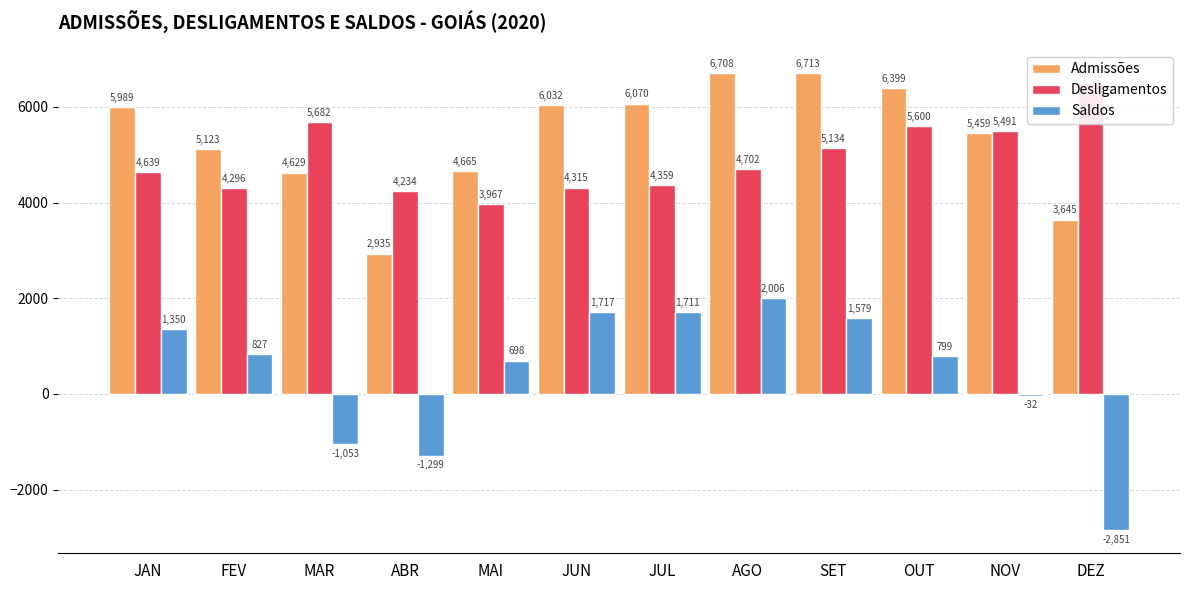

Reading right to left, what are all the values shown in this chart?

Admissões: DEZ=3645	NOV=5459	OUT=6399	SET=6713	AGO=6708	JUL=6070	JUN=6032	MAI=4665	ABR=2935	MAR=4629	FEV=5123	JAN=5989
Desligamentos: DEZ=6496	NOV=5491	OUT=5600	SET=5134	AGO=4702	JUL=4359	JUN=4315	MAI=3967	ABR=4234	MAR=5682	FEV=4296	JAN=4639
Saldos: DEZ=-2851	NOV=-32	OUT=799	SET=1579	AGO=2006	JUL=1711	JUN=1717	MAI=698	ABR=-1299	MAR=-1053	FEV=827	JAN=1350